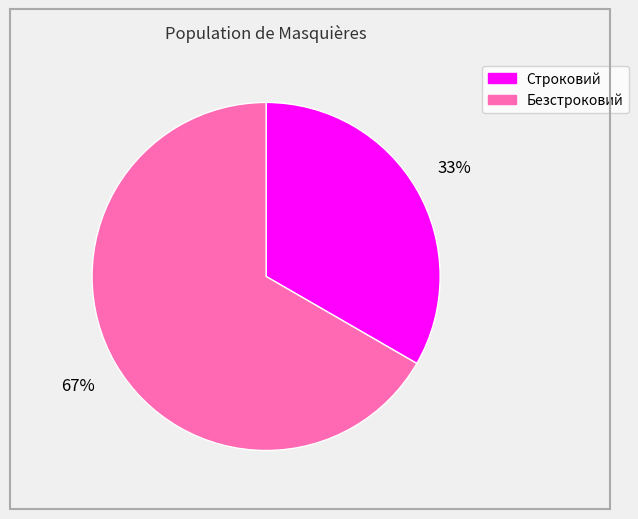

What percentage is the Безстроковий slice, to the nearest percent?

67%